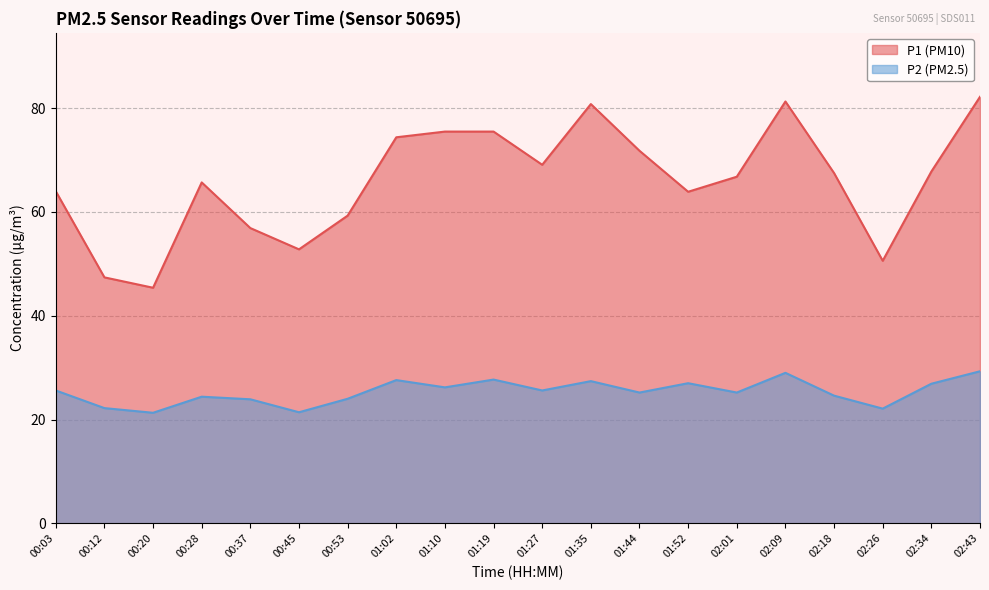

The value of P2 at 00:12 is 22.2. True or false?

True